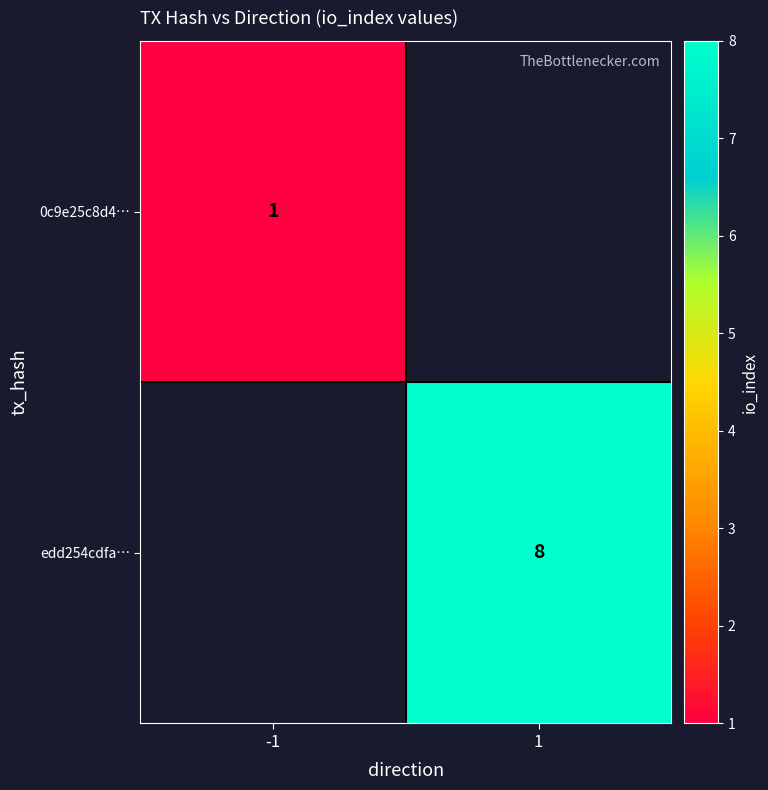

The 0c9e25c8d4… series shows 1 at -1. True or false?

True